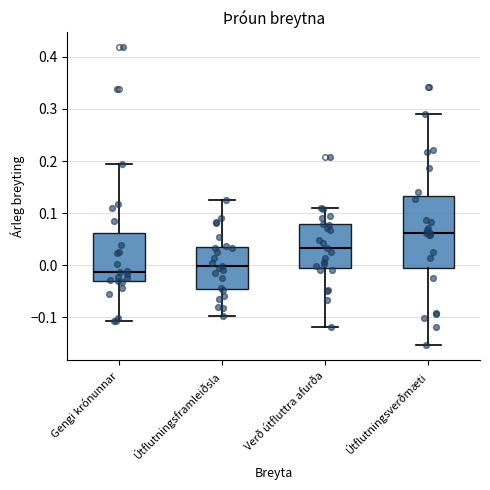

Reading left to right, read every box against the y-axis: the position of its median line, the range the box covers, and the ends of its whiskers. The values are not printed on the chart, so give them approximately, as read against the axis.

Gengi krónunnar: median -0.01, box -0.03 to 0.06, whiskers -0.11 to 0.20
Útflutningsframleiðsla: median 0.00, box -0.05 to 0.04, whiskers -0.10 to 0.13
Verð útfluttra afurða: median 0.03, box -0.01 to 0.08, whiskers -0.12 to 0.11
Útflutningsverðmæti: median 0.06, box 0.00 to 0.13, whiskers -0.15 to 0.29